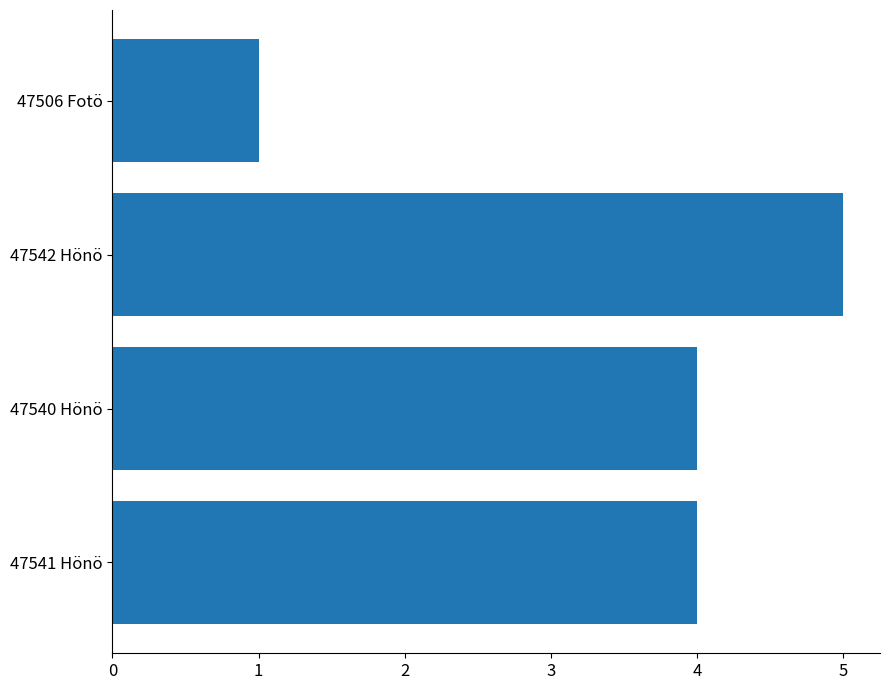

How many bars are there in total?

4